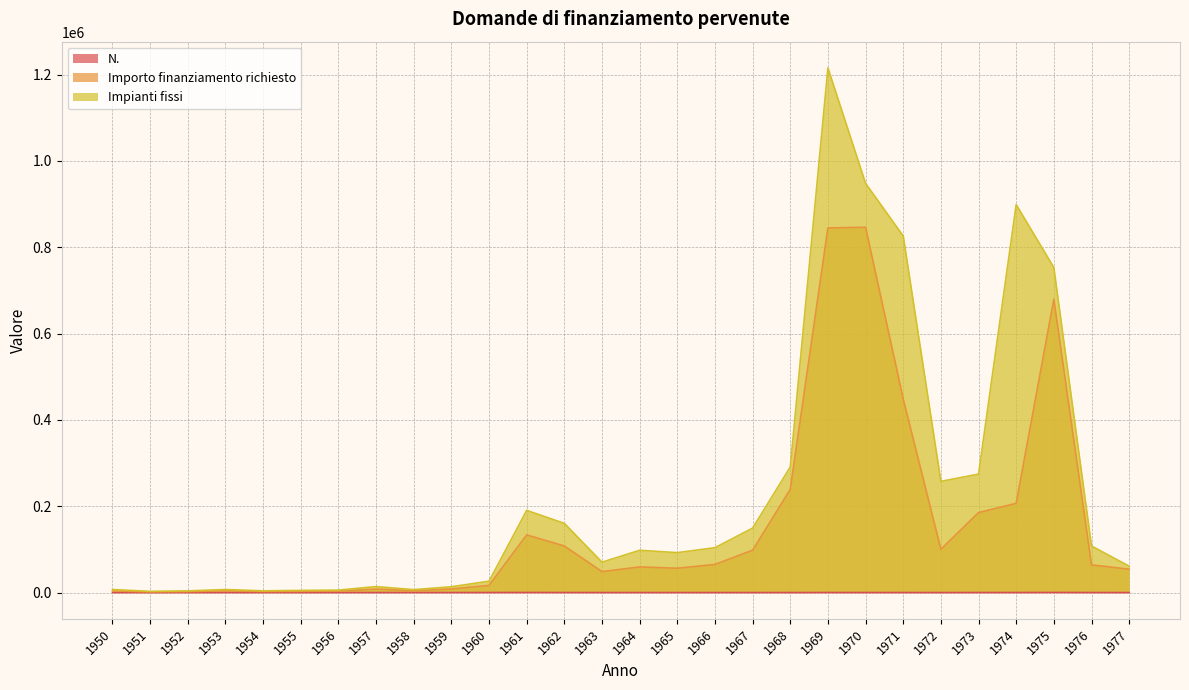

The value of N. at 1960 is 183. True or false?

True